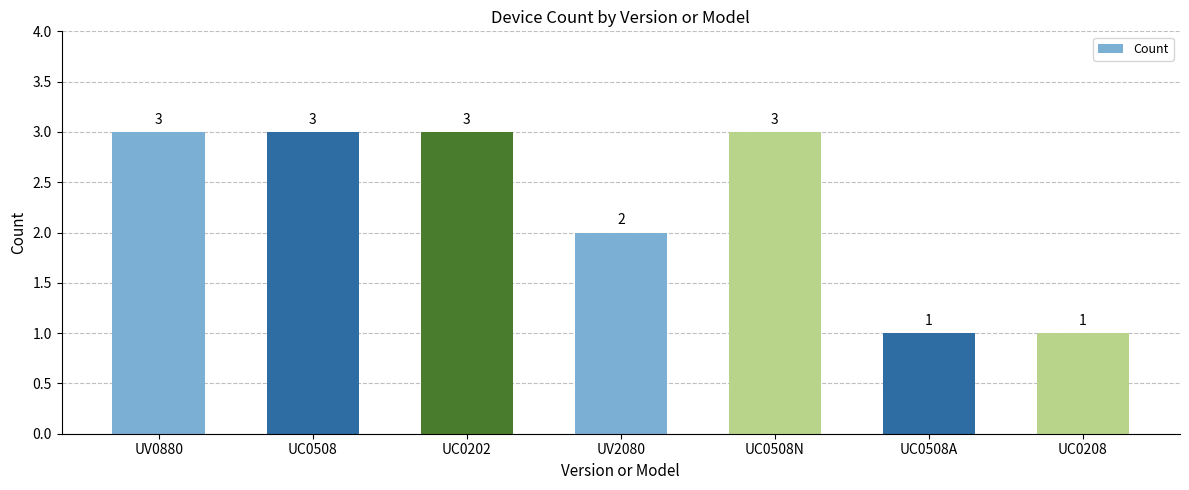

What is the maximum value shown in the chart?

3